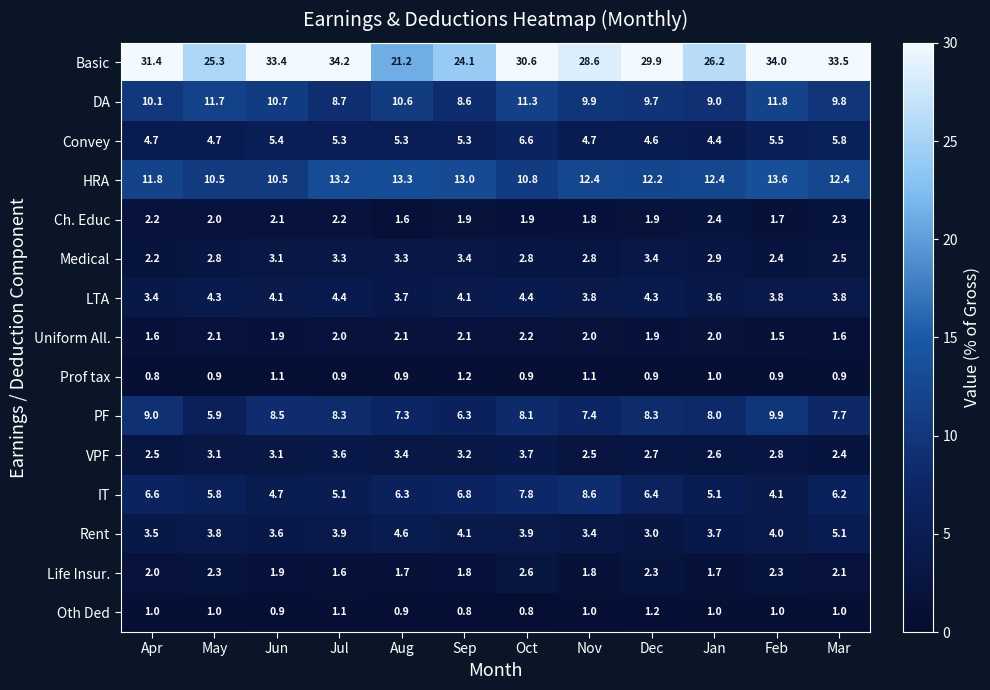

The Convey series shows 10.0 at Oct. True or false?

False